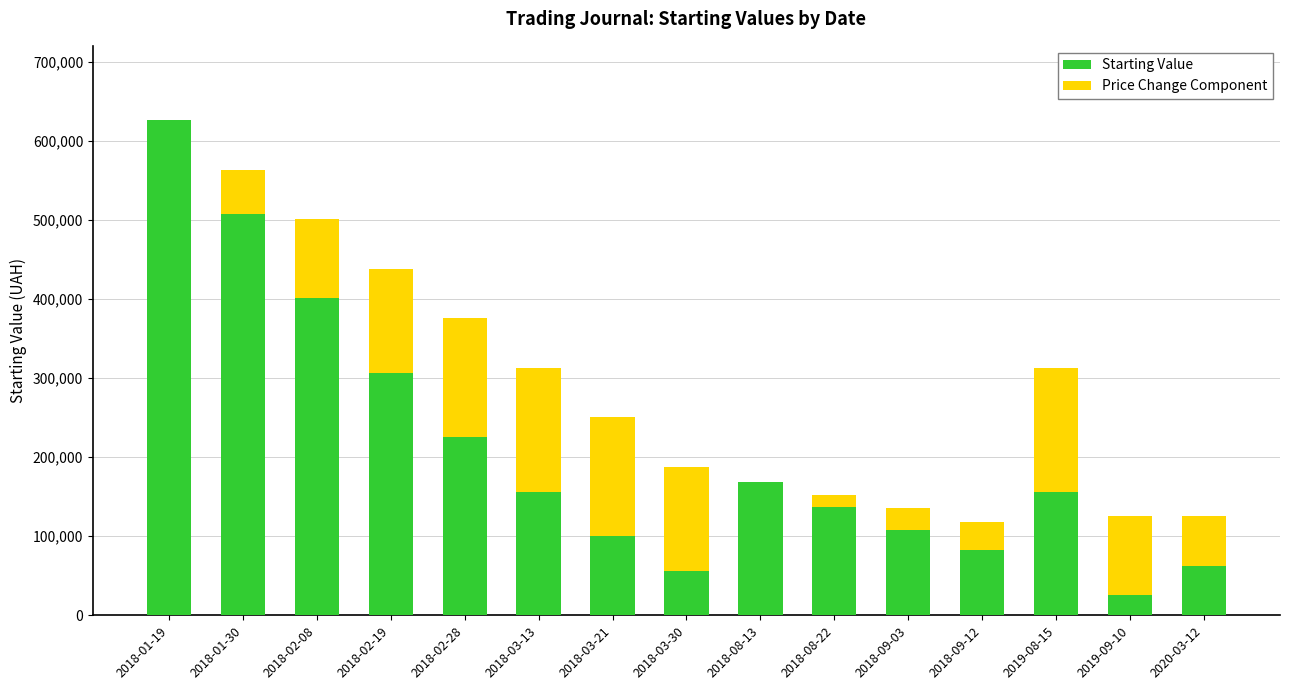

The value of Starting Value at 2018-08-22 is 137004.0. True or false?

True